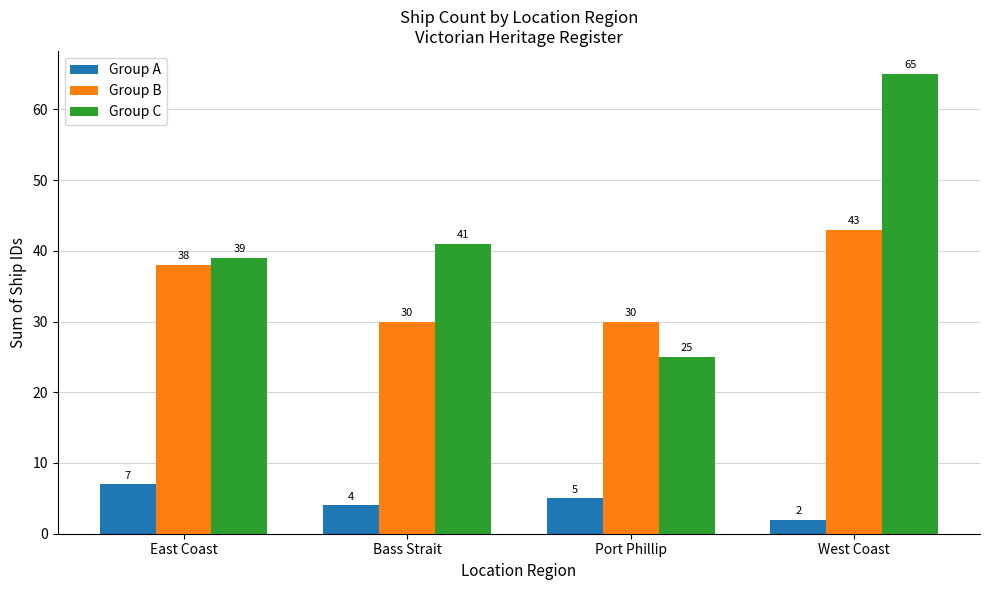

Count the Group A values in the range 4 to 7.

3